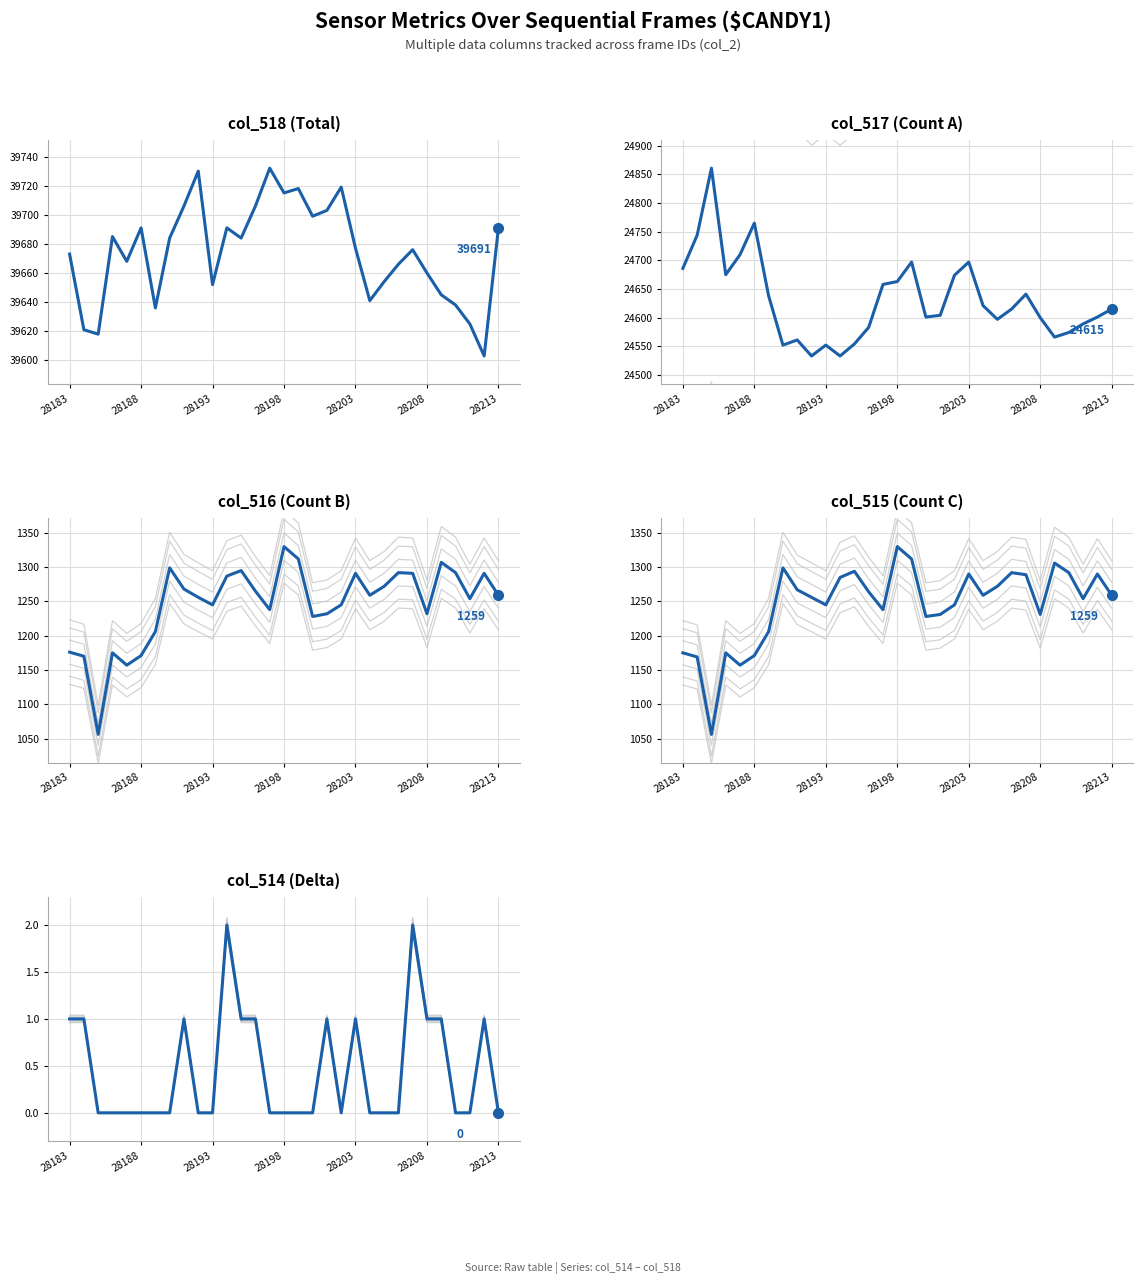

How many interior local peaks does the col_514 (Delta) series have?

6